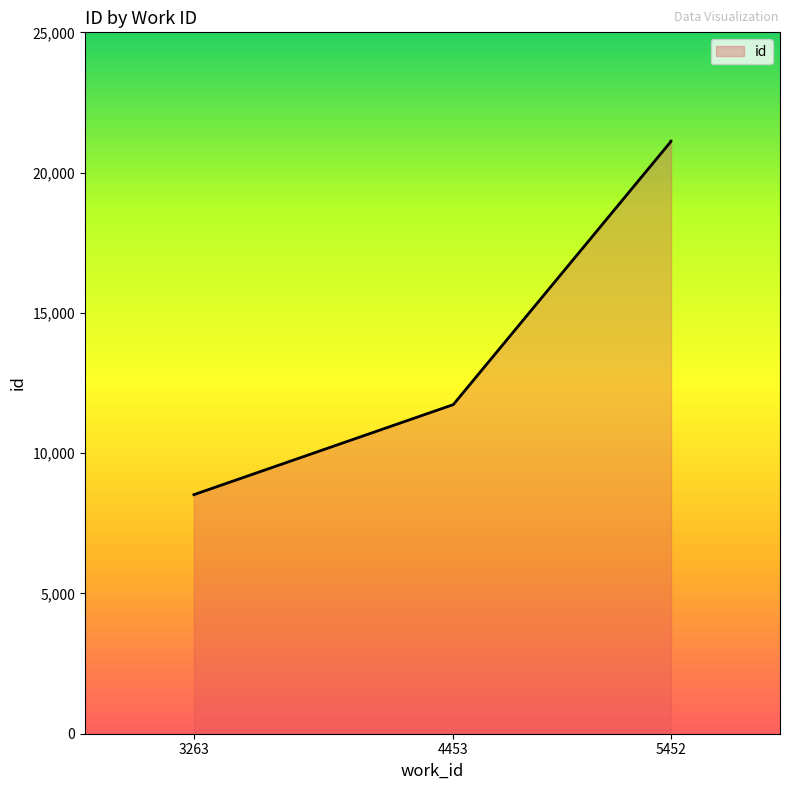

What is the greatest value displayed?

21123